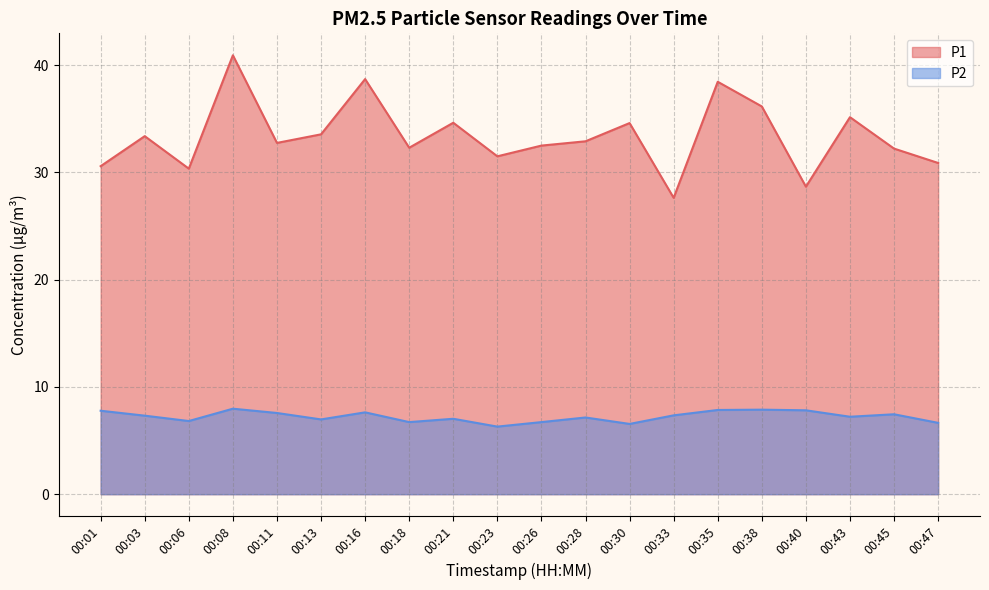

Rank the series by their average value, from lowest to highest.

P2, P1